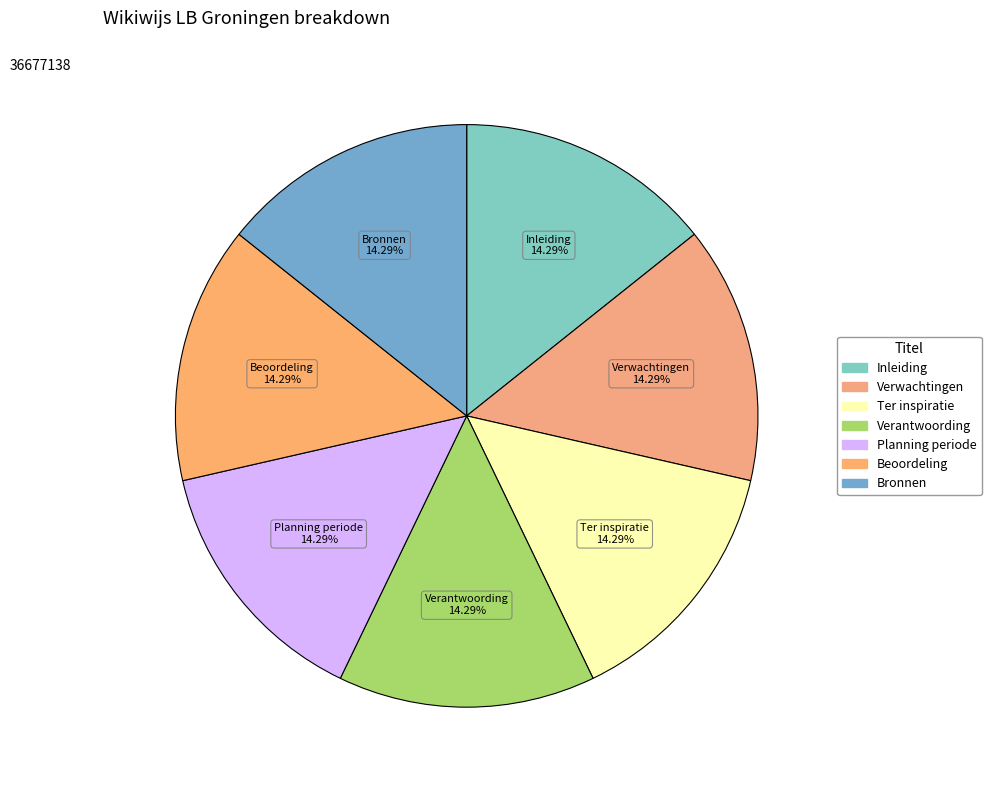

Approximately how many times larger is the value at Verwachtingen compared to Inleiding?

1.0